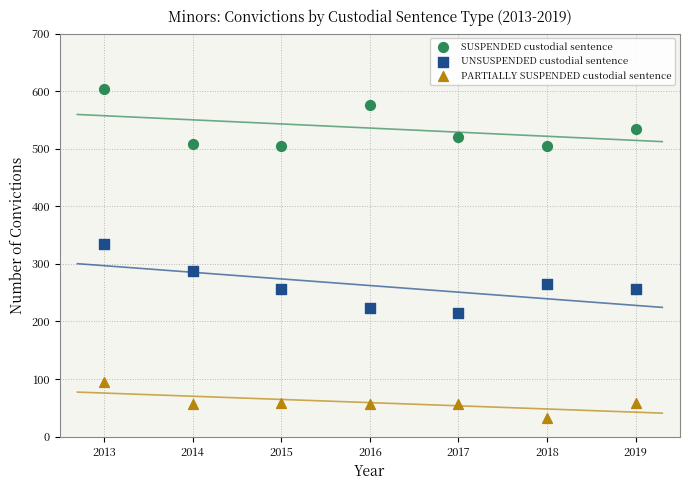

Which series has the largest Y range (max minus min)?

UNSUSPENDED custodial sentence